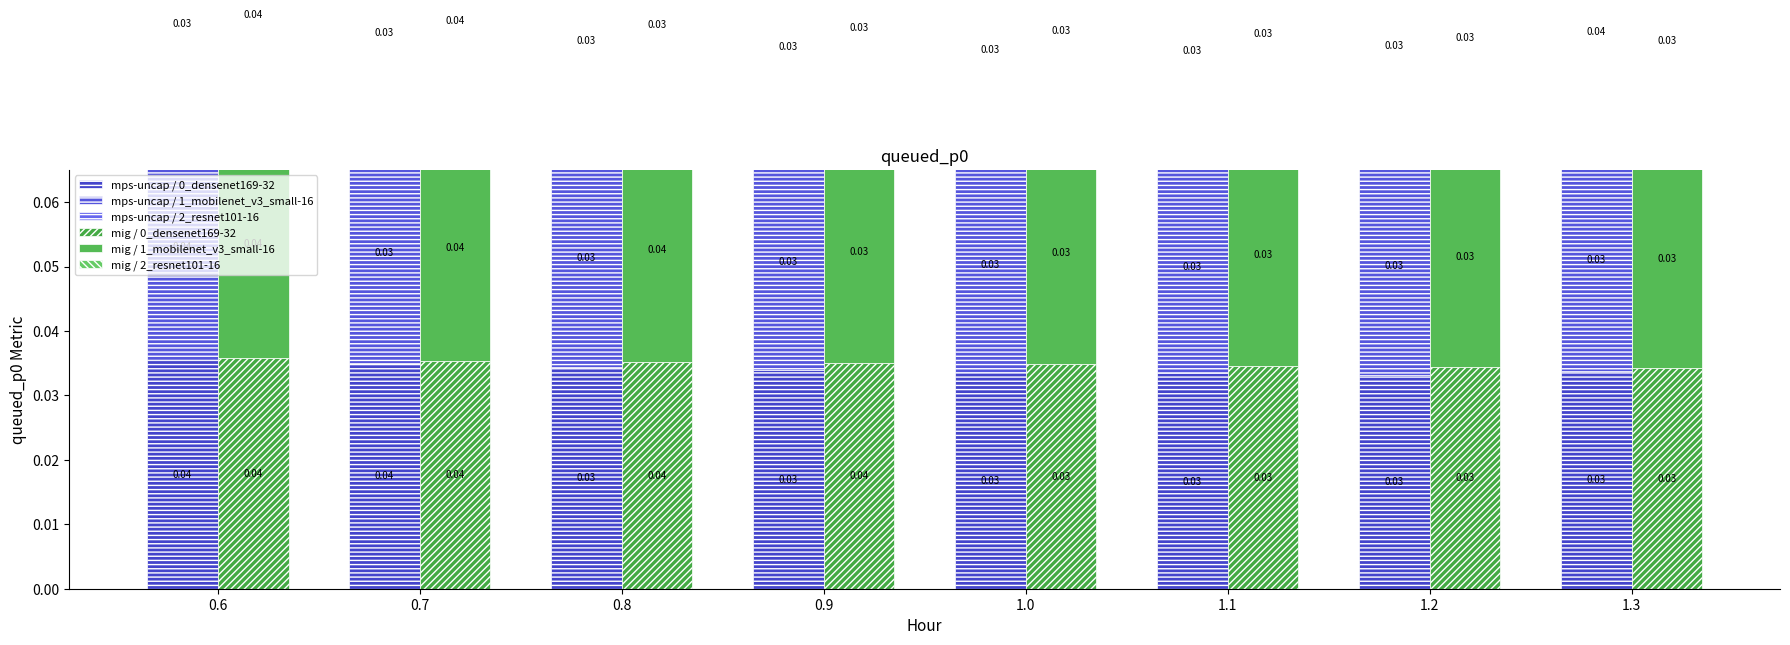

Which series changed the most between 0.6 and 0.9?

mps-uncap / 0_densenet169-32